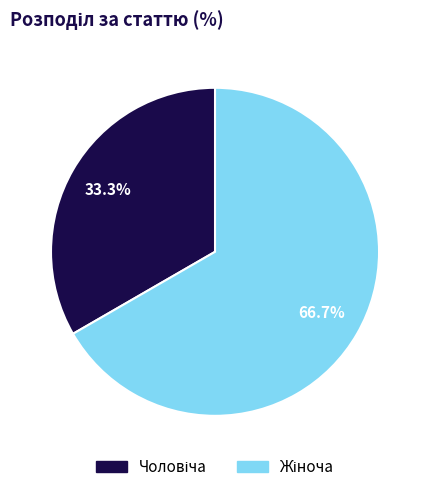

Is there any slice that represents more than half of the pie?

Yes